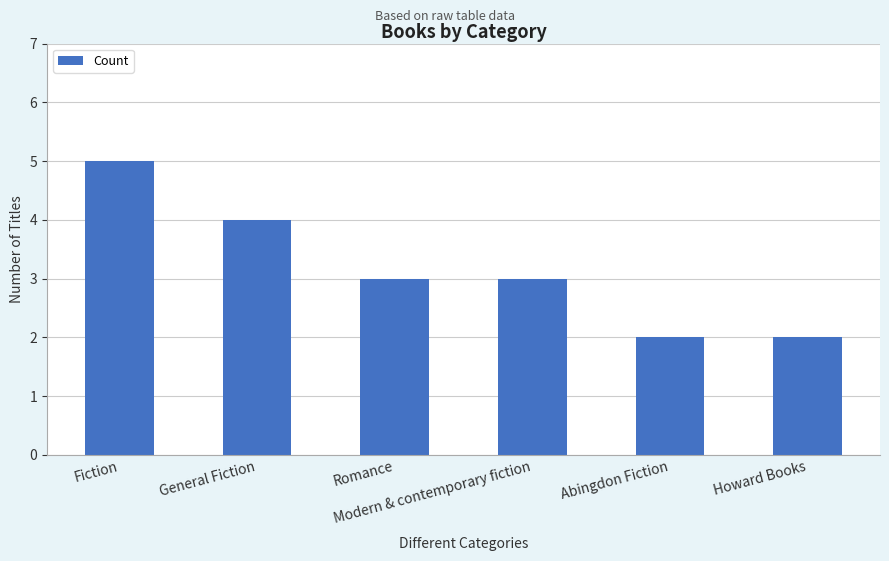

Is it true that the value at Modern & contemporary fiction is 5?

False